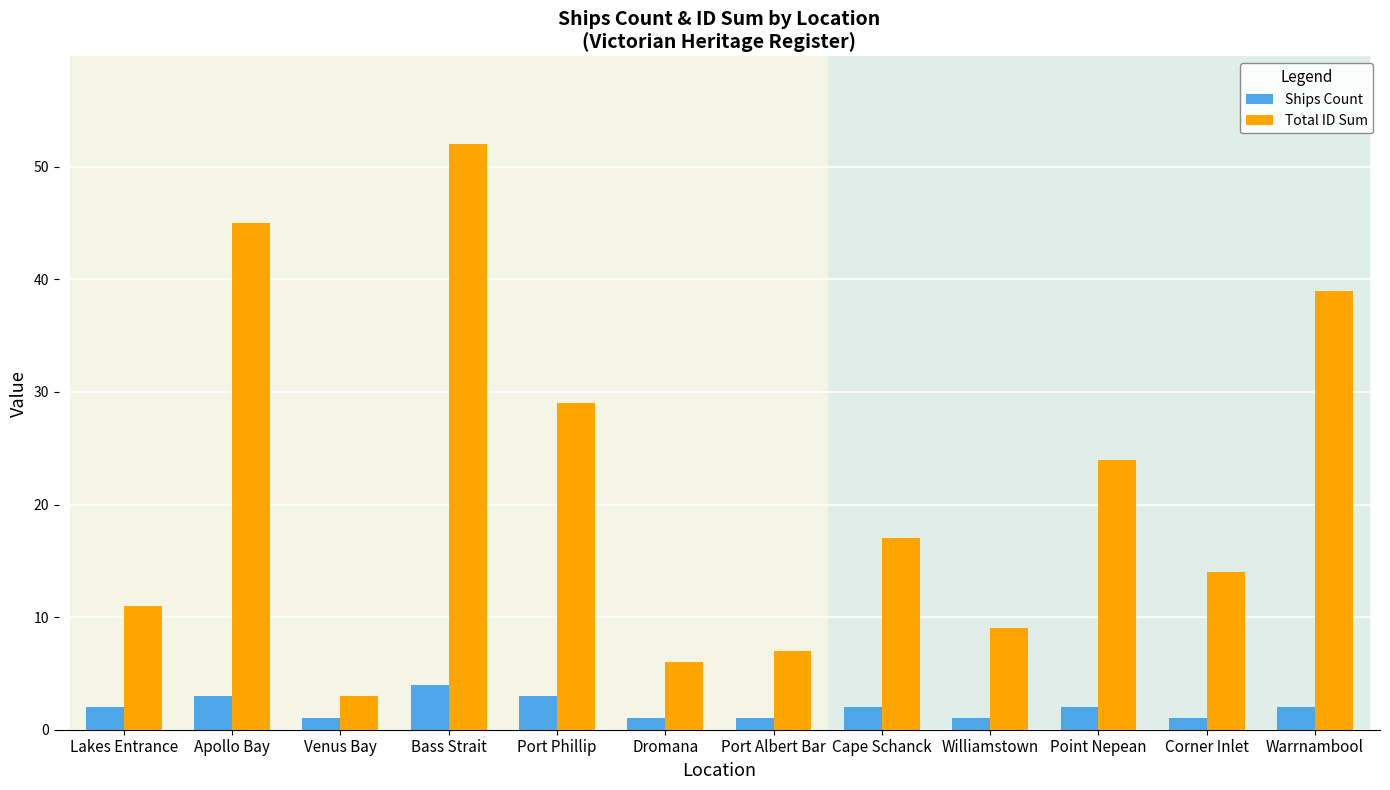

What is the difference between the highest and lowest values at Lakes Entrance?

9